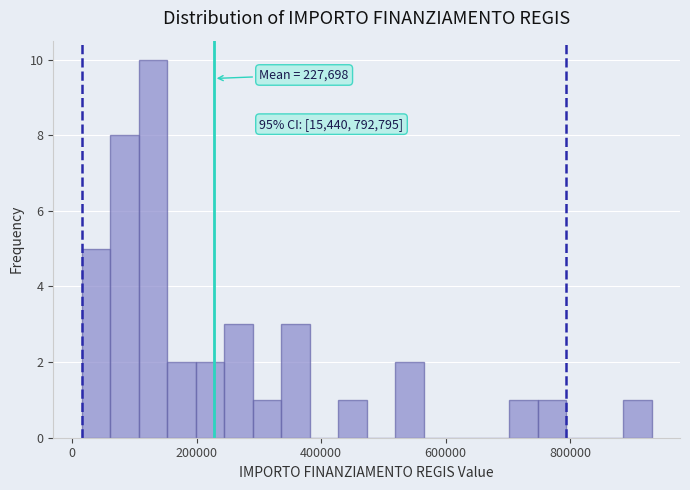

Read against the x-axis, roughly where is the centre of the tallest bar?

120000